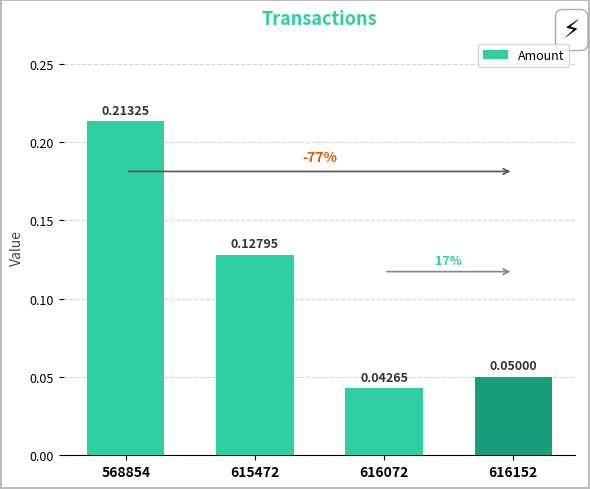

Rank the categories by value from lowest to highest.

616072, 616152, 615472, 568854